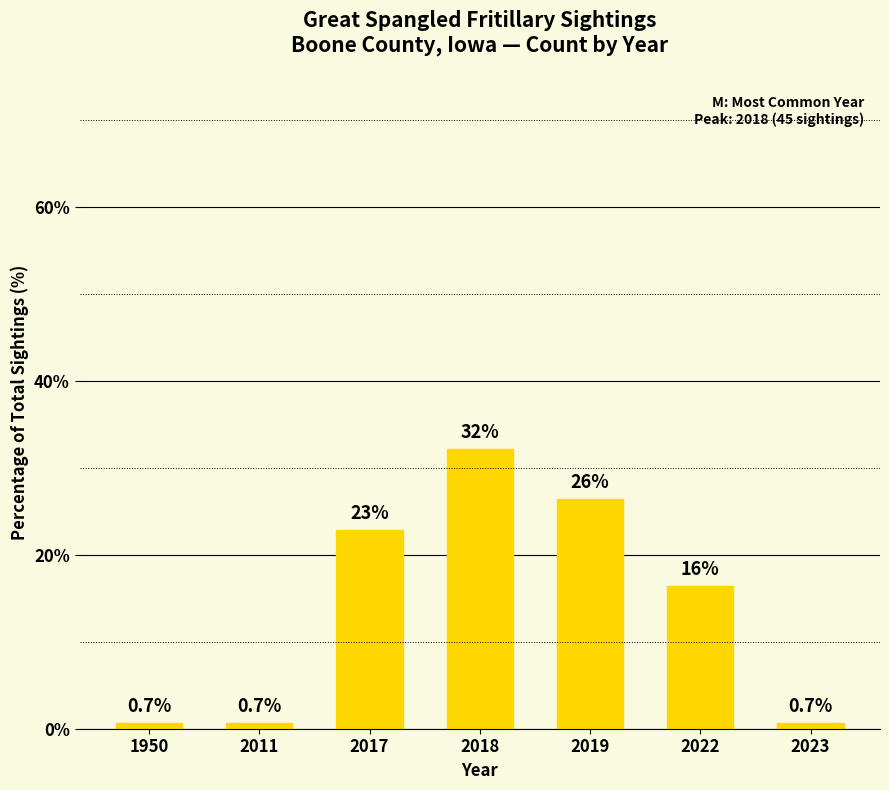

How many data points are above 16?

4